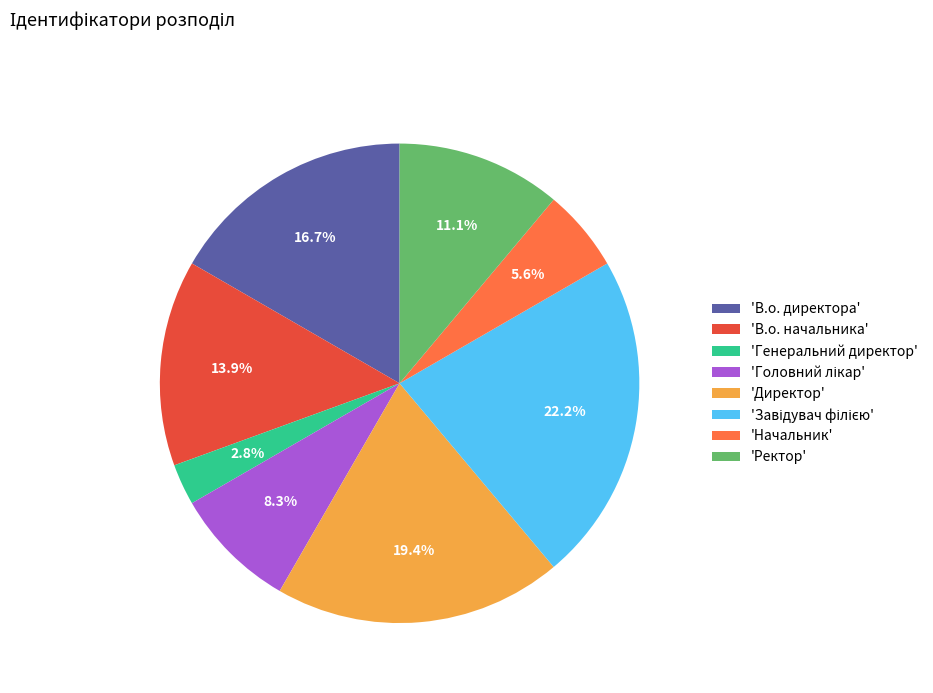

Which slice is the smallest?

'Генеральний директор'